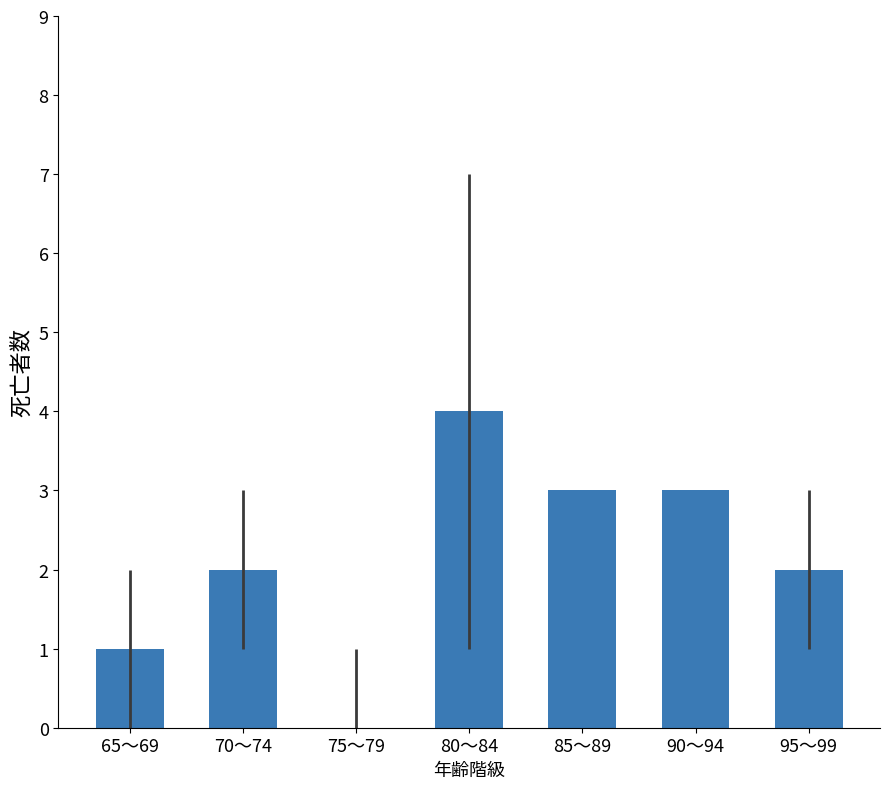

What is the sum of all values?

15